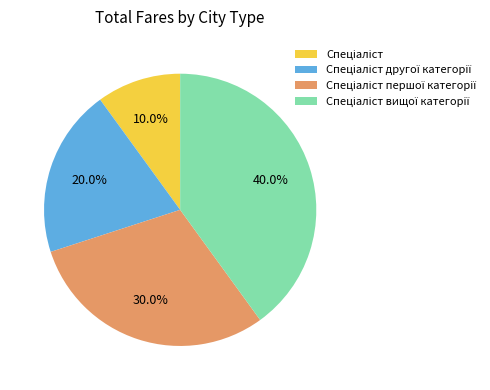

Is there a majority slice in this chart?

No